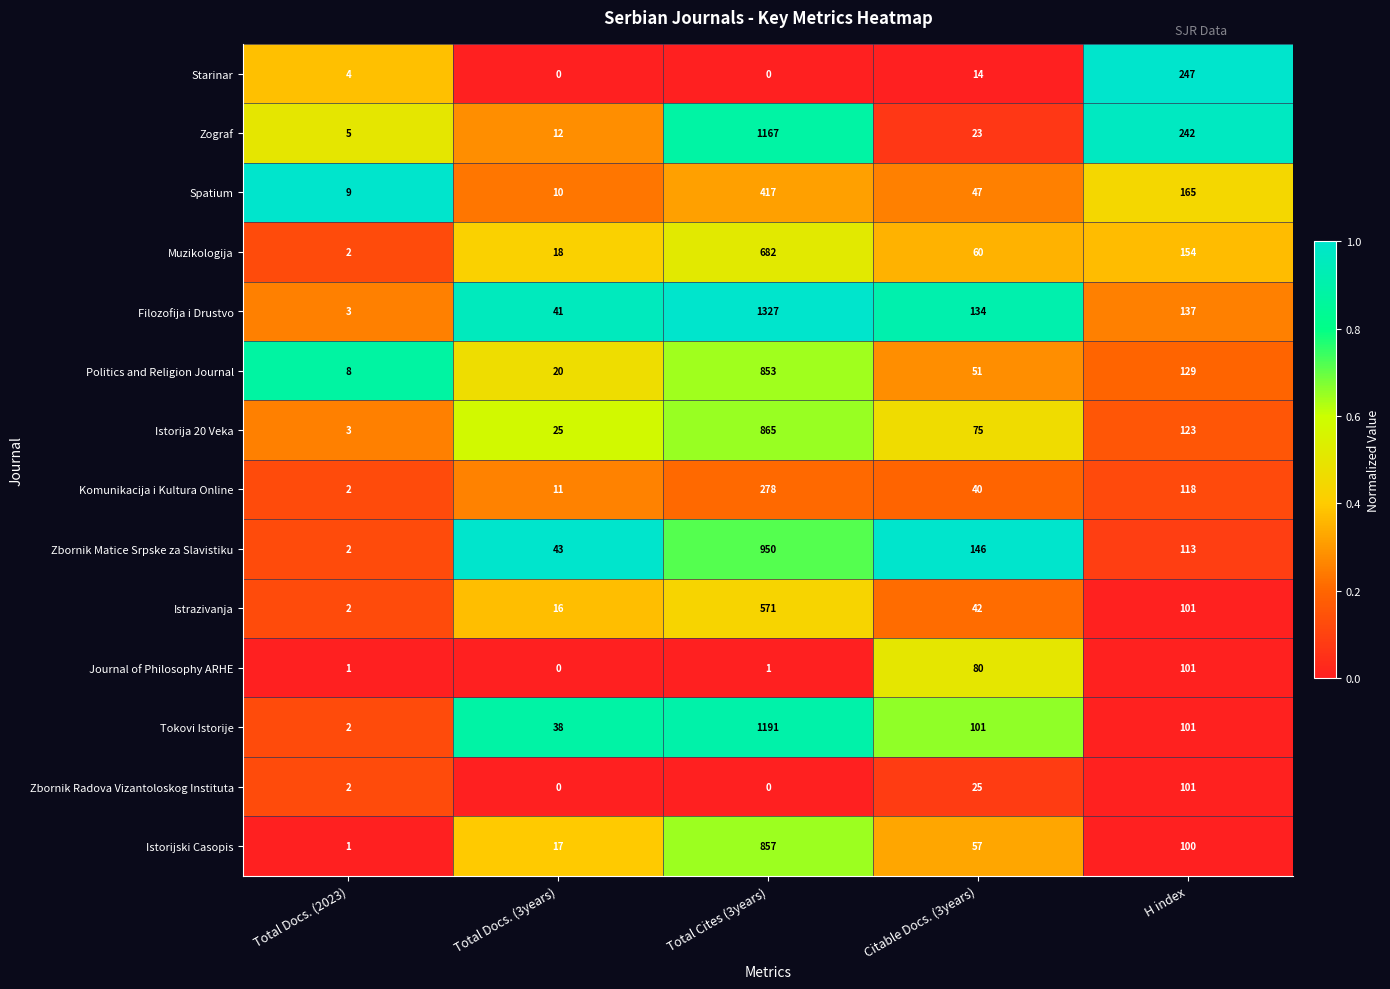

Is it true that Zbornik Matice Srpske za Slavistiku equals 193 at Citable Docs. (3years)?

False